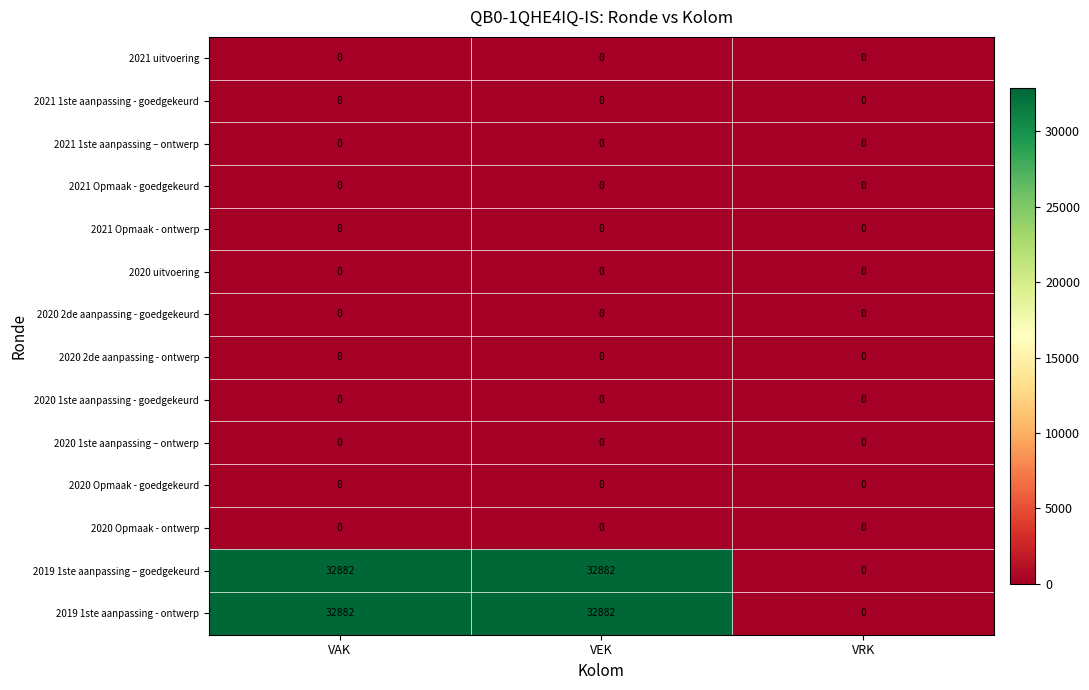

The 2021 Opmaak - ontwerp series shows 0 at VEK. True or false?

True